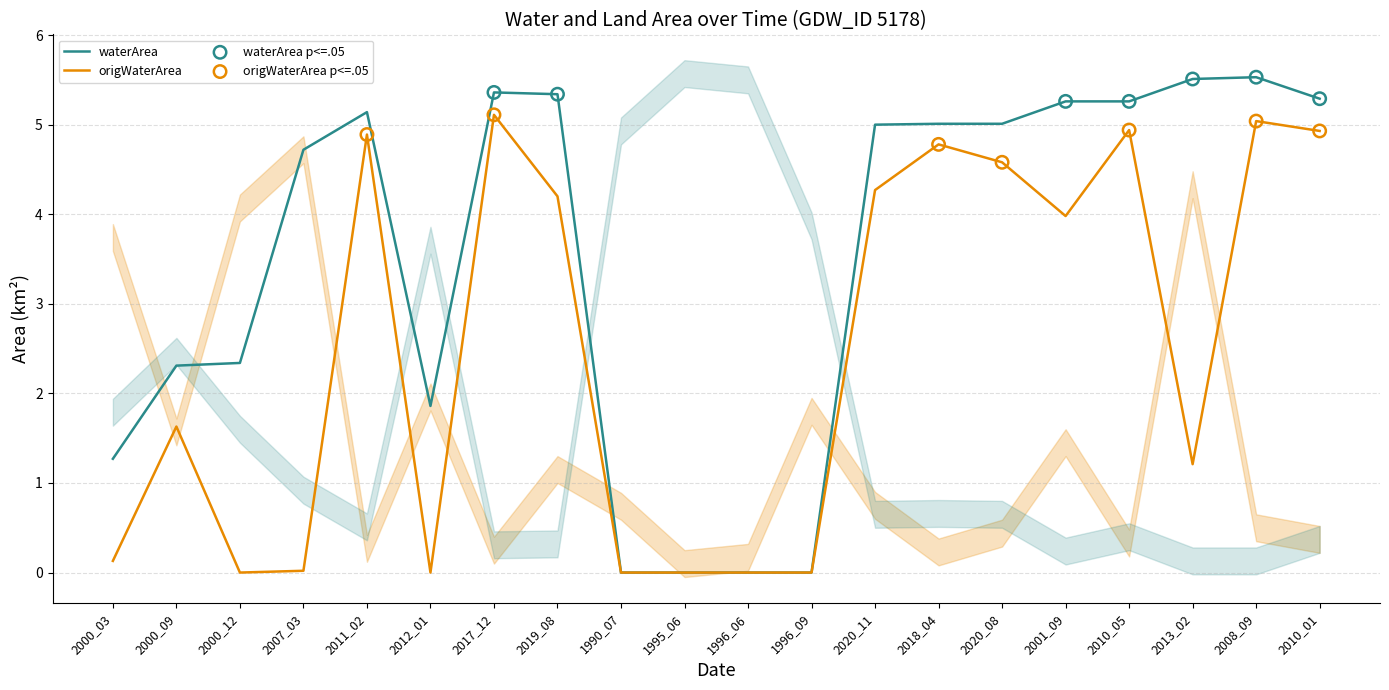

Which series contains the lowest Y value?

waterArea